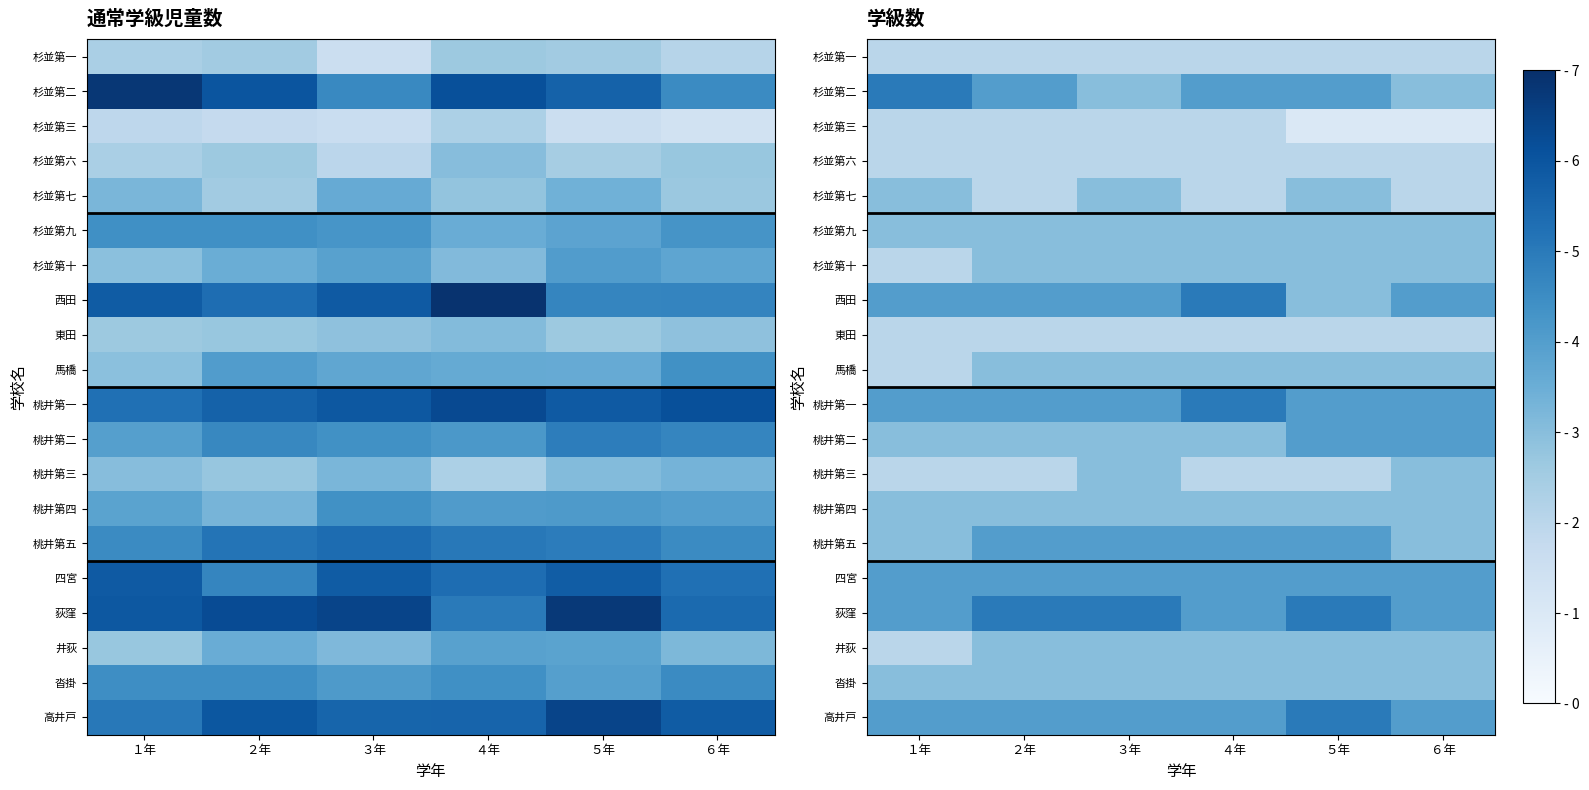

At which category is the sum across all series the highest?

３年